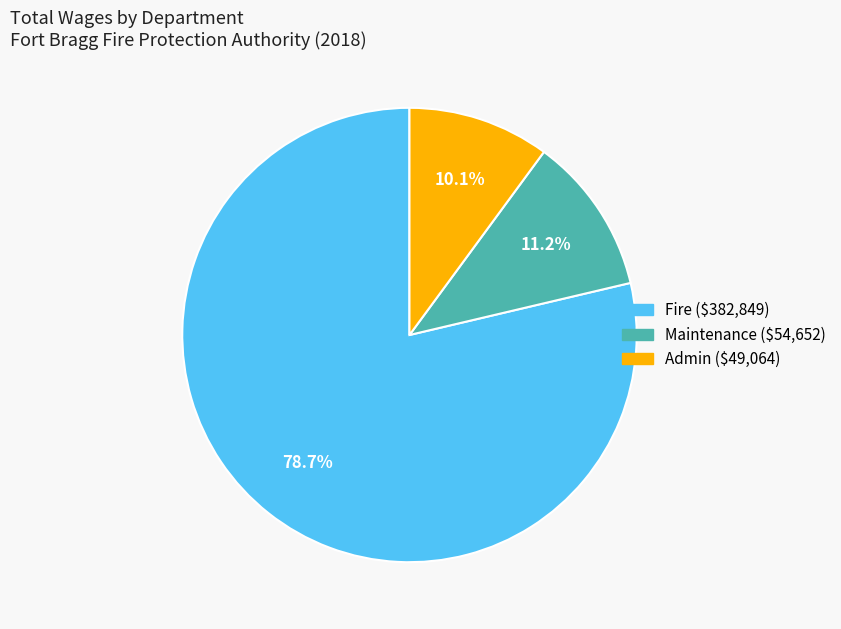

Does any single category account for the majority?

Yes